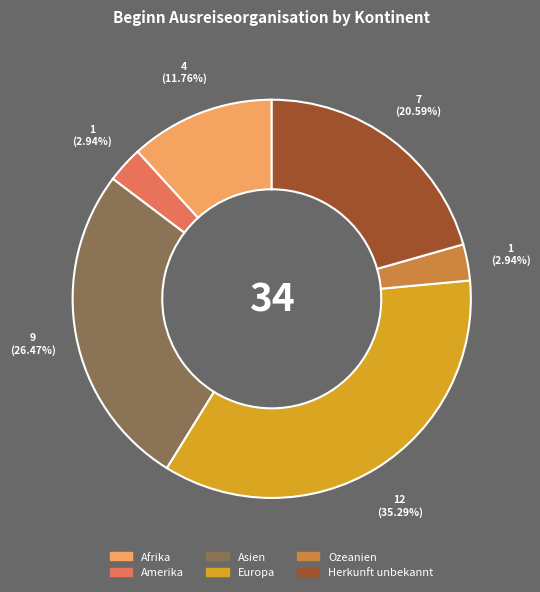

Combined, do Europa and Ozeanien account for over 50%?

No